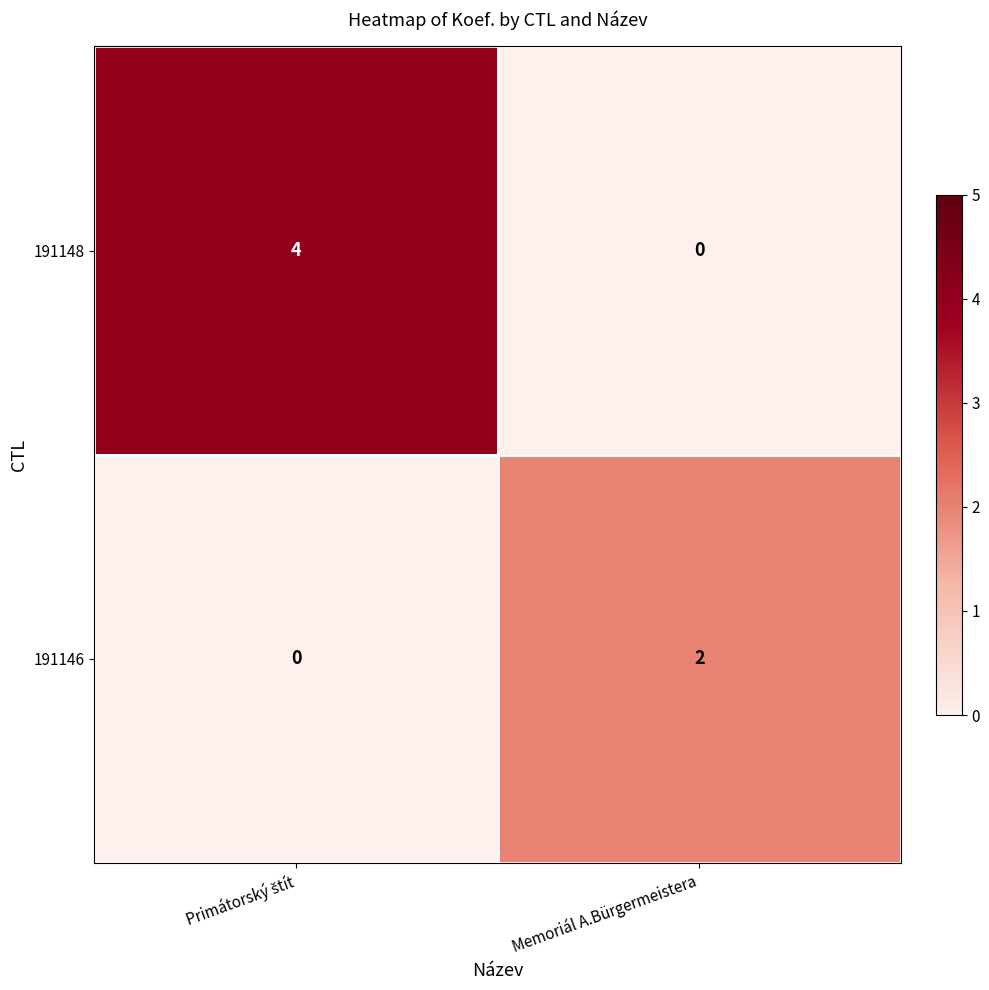

Which series has the largest range (max minus min)?

191148